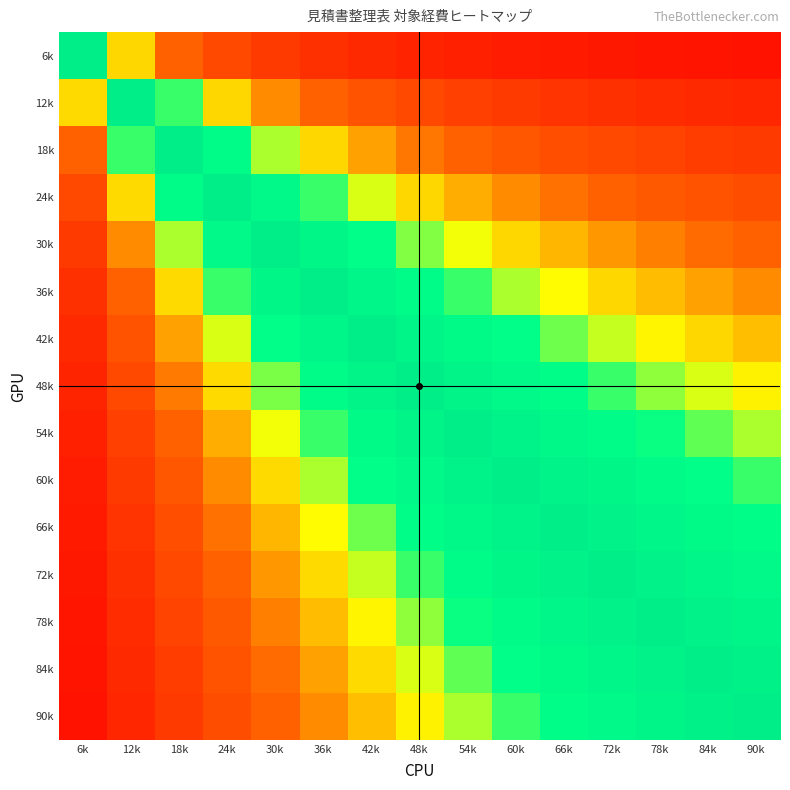

Reading right to left, transcribe all the data shown in this chart.

6k: 90k=0.1	84k=0.1	78k=0.1	72k=0.1	66k=0.1	60k=0.1	54k=0.1	48k=0.1	42k=0.1	36k=0.2	30k=0.2	24k=0.2	18k=0.3	12k=0.5	6k=1.0
12k: 90k=0.1	84k=0.1	78k=0.2	72k=0.2	66k=0.2	60k=0.2	54k=0.2	48k=0.2	42k=0.3	36k=0.3	30k=0.4	24k=0.5	18k=0.7	12k=1.0	6k=0.5
18k: 90k=0.2	84k=0.2	78k=0.2	72k=0.2	66k=0.3	60k=0.3	54k=0.3	48k=0.4	42k=0.4	36k=0.5	30k=0.6	24k=0.7	18k=1.0	12k=0.7	6k=0.3
24k: 90k=0.3	84k=0.3	78k=0.3	72k=0.3	66k=0.4	60k=0.4	54k=0.4	48k=0.5	42k=0.6	36k=0.7	30k=0.8	24k=1.0	18k=0.8	12k=0.5	6k=0.3
30k: 90k=0.3	84k=0.4	78k=0.4	72k=0.4	66k=0.5	60k=0.5	54k=0.6	48k=0.6	42k=0.7	36k=0.8	30k=1.0	24k=0.8	18k=0.6	12k=0.4	6k=0.2
36k: 90k=0.4	84k=0.4	78k=0.5	72k=0.5	66k=0.5	60k=0.6	54k=0.7	48k=0.7	42k=0.9	36k=1.0	30k=0.8	24k=0.7	18k=0.5	12k=0.3	6k=0.2
42k: 90k=0.5	84k=0.5	78k=0.5	72k=0.6	66k=0.6	60k=0.7	54k=0.8	48k=0.9	42k=1.0	36k=0.9	30k=0.7	24k=0.6	18k=0.4	12k=0.3	6k=0.1
48k: 90k=0.5	84k=0.6	78k=0.6	72k=0.7	66k=0.7	60k=0.8	54k=0.9	48k=1.0	42k=0.9	36k=0.8	30k=0.6	24k=0.5	18k=0.4	12k=0.3	6k=0.1
54k: 90k=0.6	84k=0.6	78k=0.7	72k=0.7	66k=0.8	60k=0.9	54k=1.0	48k=0.9	42k=0.8	36k=0.7	30k=0.6	24k=0.4	18k=0.3	12k=0.2	6k=0.1
60k: 90k=0.7	84k=0.7	78k=0.8	72k=0.8	66k=0.9	60k=1.0	54k=0.9	48k=0.8	42k=0.7	36k=0.6	30k=0.5	24k=0.4	18k=0.3	12k=0.2	6k=0.1
66k: 90k=0.7	84k=0.8	78k=0.8	72k=0.9	66k=1.0	60k=0.9	54k=0.8	48k=0.7	42k=0.6	36k=0.5	30k=0.5	24k=0.4	18k=0.3	12k=0.2	6k=0.1
72k: 90k=0.8	84k=0.9	78k=0.9	72k=1.0	66k=0.9	60k=0.8	54k=0.8	48k=0.7	42k=0.6	36k=0.5	30k=0.4	24k=0.3	18k=0.3	12k=0.2	6k=0.1
78k: 90k=0.9	84k=0.9	78k=1.0	72k=0.9	66k=0.8	60k=0.8	54k=0.7	48k=0.6	42k=0.5	36k=0.5	30k=0.4	24k=0.3	18k=0.2	12k=0.2	6k=0.1
84k: 90k=0.9	84k=1.0	78k=0.9	72k=0.9	66k=0.8	60k=0.7	54k=0.6	48k=0.6	42k=0.5	36k=0.4	30k=0.4	24k=0.3	18k=0.2	12k=0.1	6k=0.1
90k: 90k=1.0	84k=0.9	78k=0.9	72k=0.8	66k=0.7	60k=0.7	54k=0.6	48k=0.5	42k=0.5	36k=0.4	30k=0.3	24k=0.3	18k=0.2	12k=0.1	6k=0.1